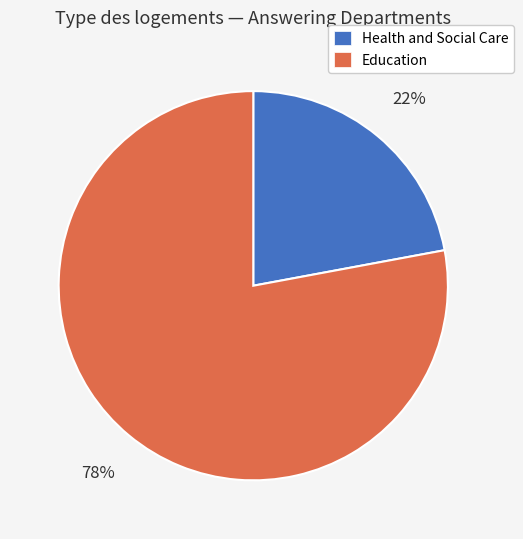

Does Health and Social Care represent more than half of the total?

No